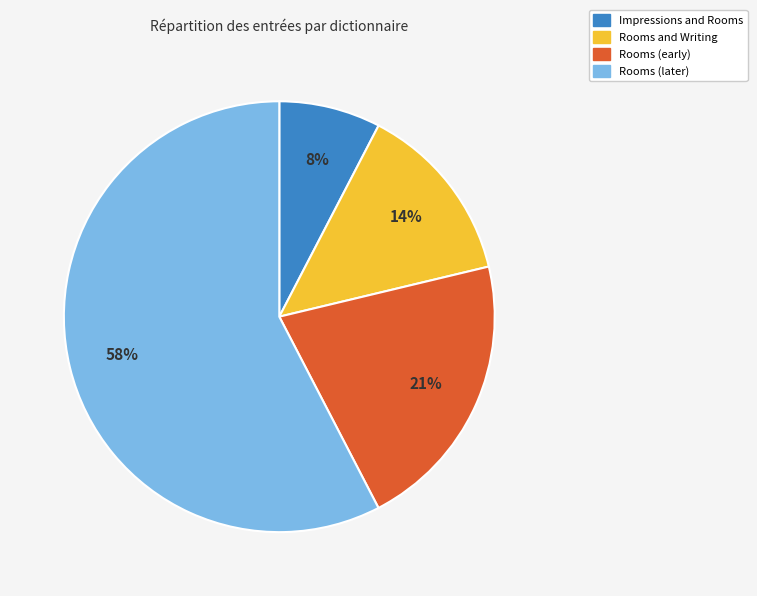

How many slices are in this pie chart?

4